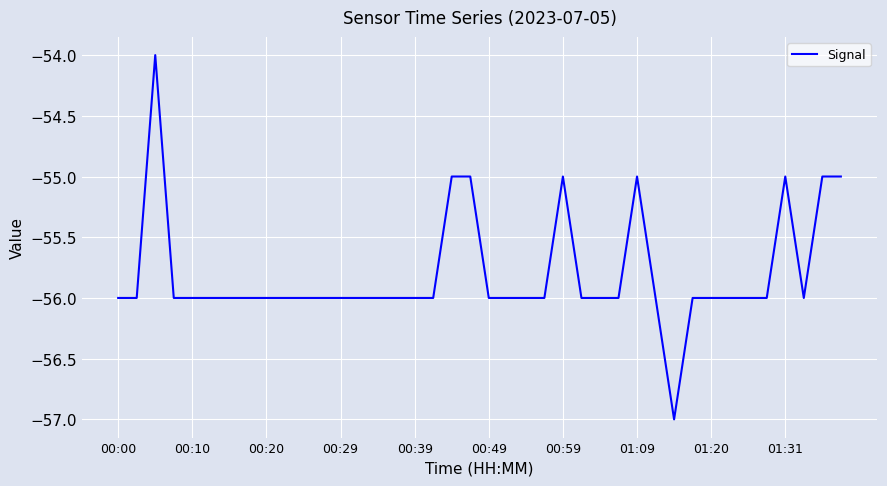

What is the maximum value shown in the chart?

-54